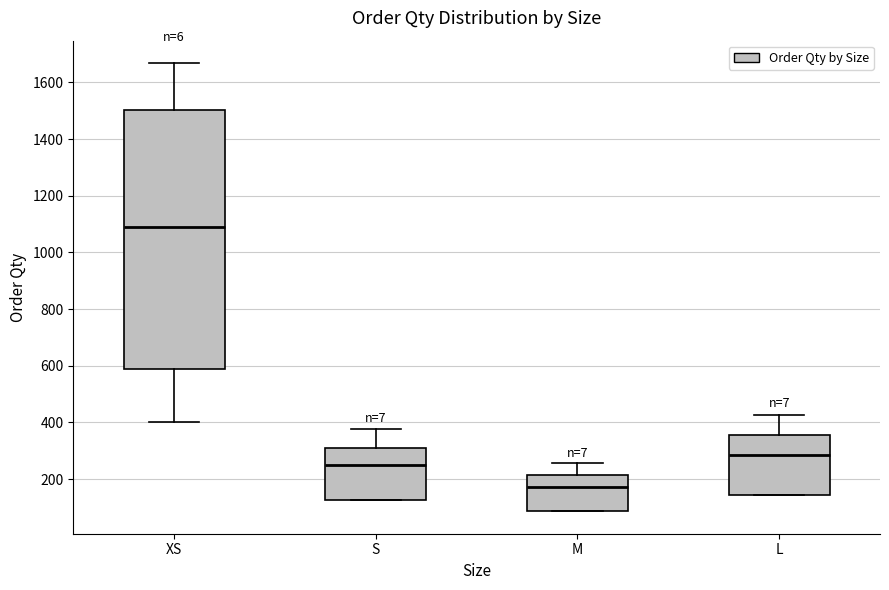

Where is the upper edge of the box for M on the y-axis? The values are not printed on the chart, so give them approximately, as read against the axis.

220